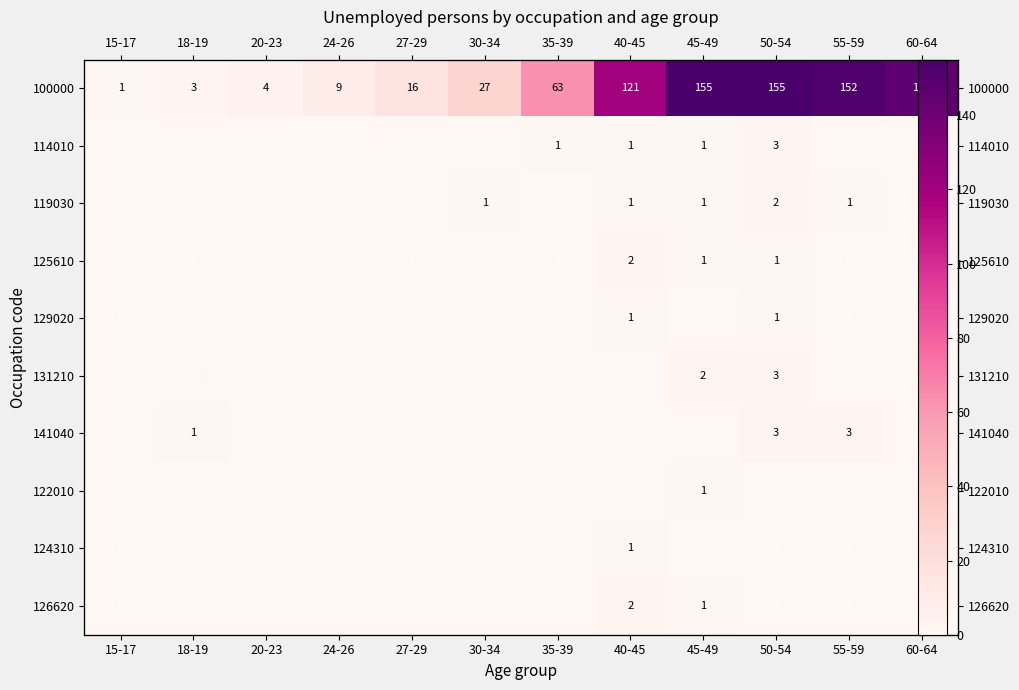

How many values in the 124310 series exceed 0?

1